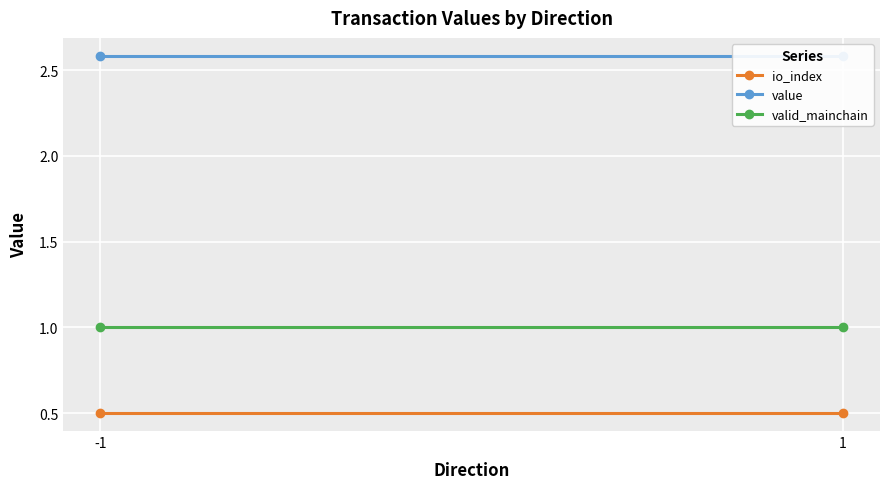

Which series changed the most between -1 and 1?

io_index